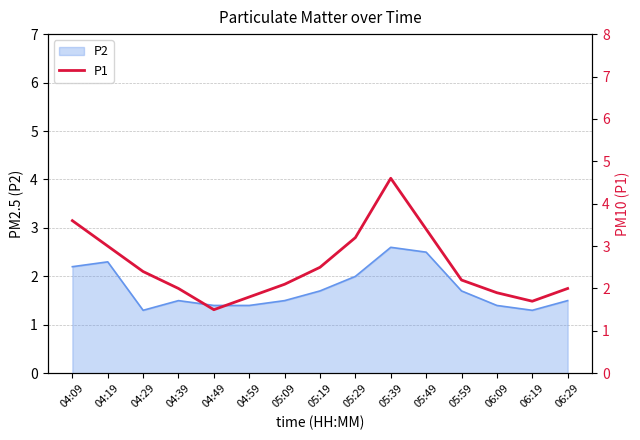

Which has a higher value, 05:39 or 05:29?

05:39